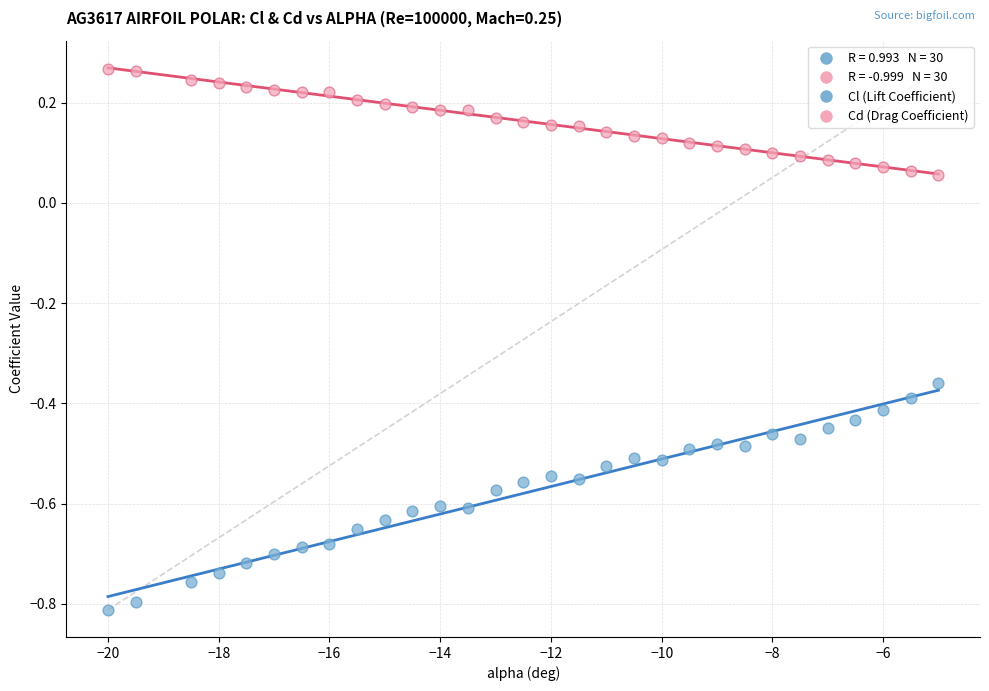

Which series has the largest Y range (max minus min)?

Cl (Lift Coefficient)